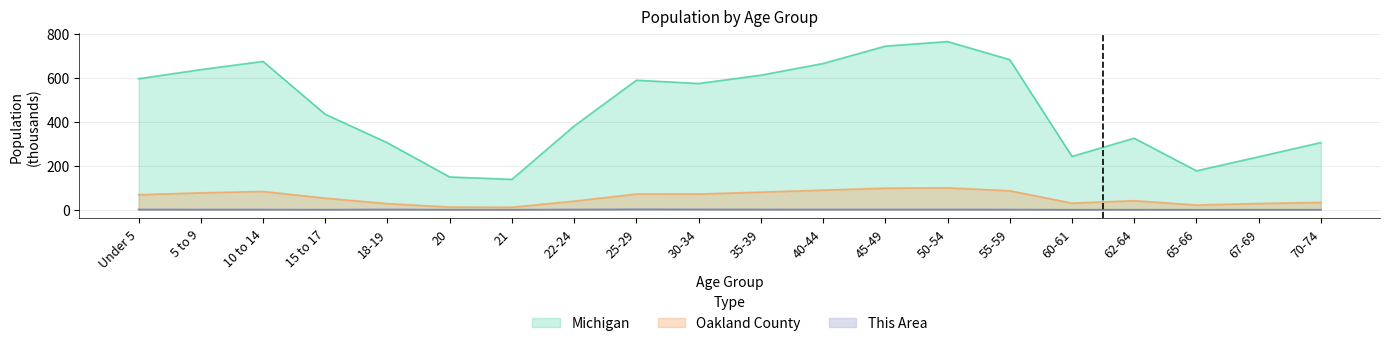

Rank the categories by Oakland County value from lowest to highest.

21, 20, 65-66, 18-19, 67-69, 60-61, 70-74, 22-24, 62-64, 15 to 17, Under 5, 25-29, 30-34, 5 to 9, 35-39, 10 to 14, 55-59, 40-44, 45-49, 50-54